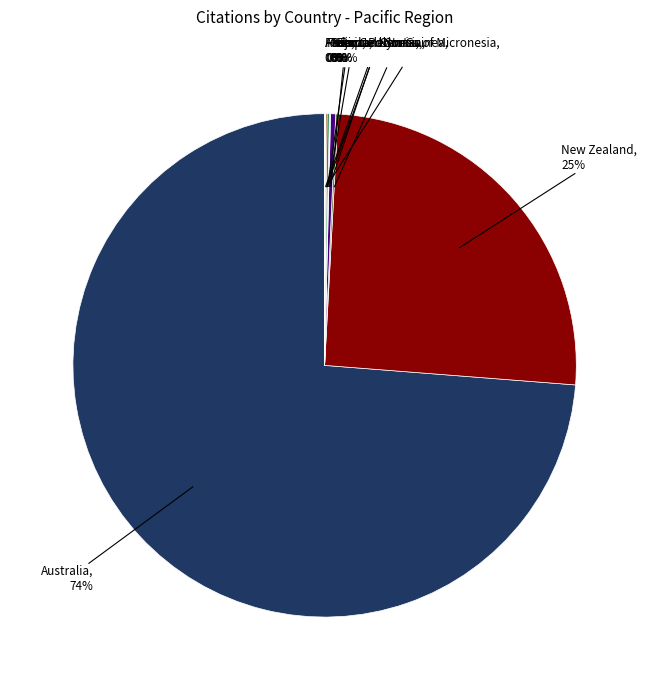

Is Australia the majority of the pie?

Yes